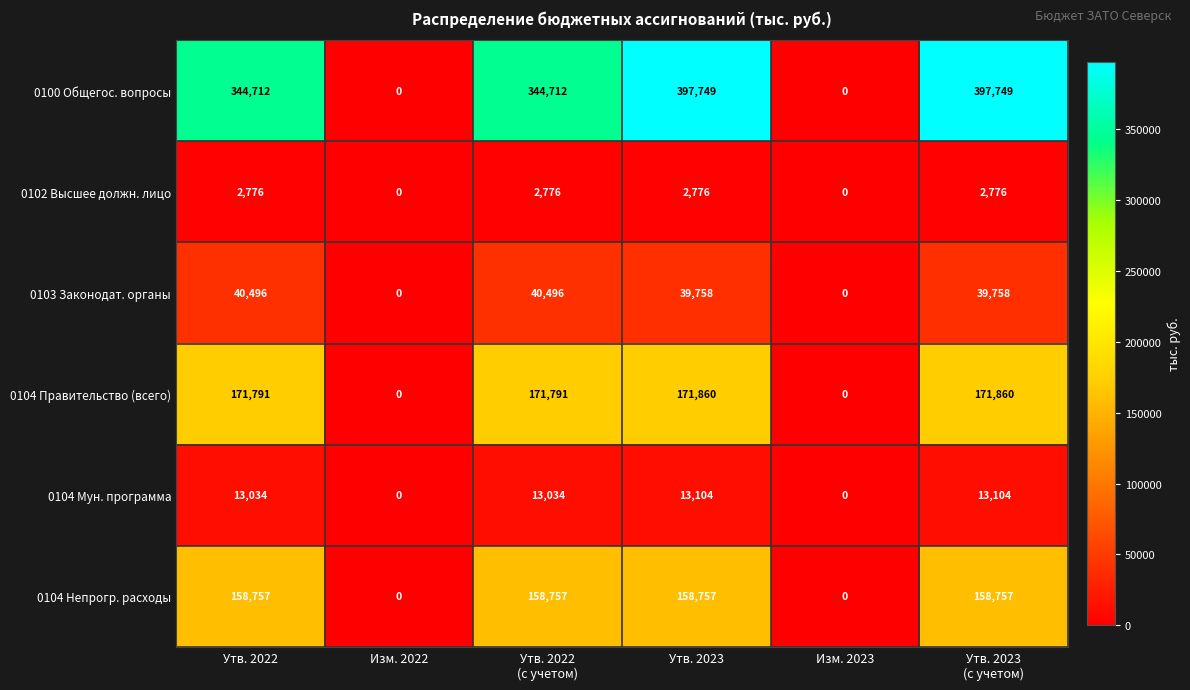

At how many categories does at least one series exceed 34432?

4